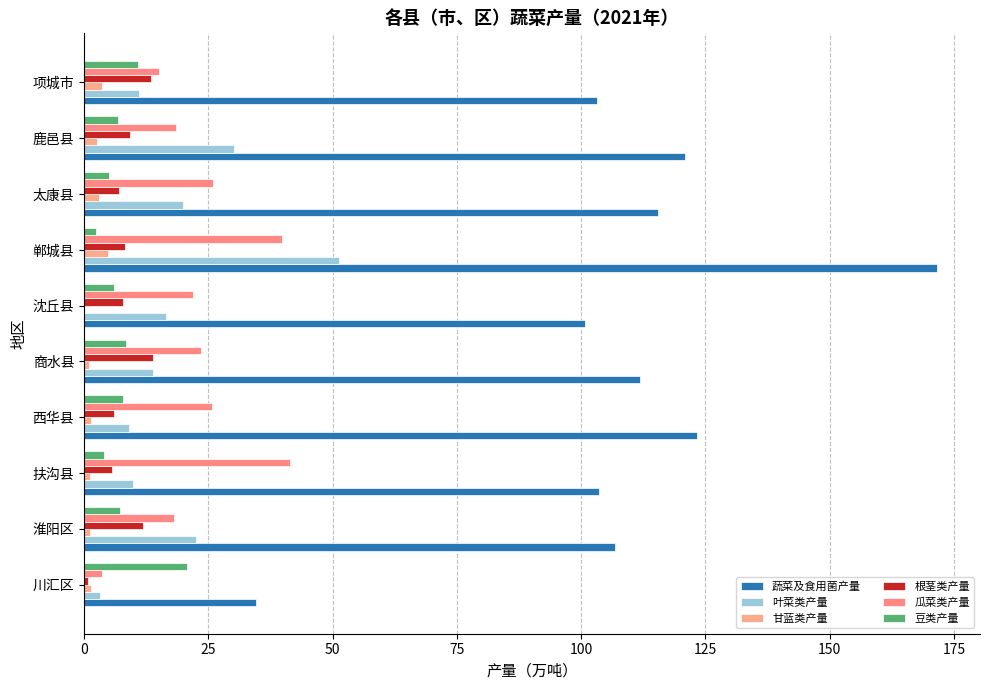

How many categories are shown in the chart?

10